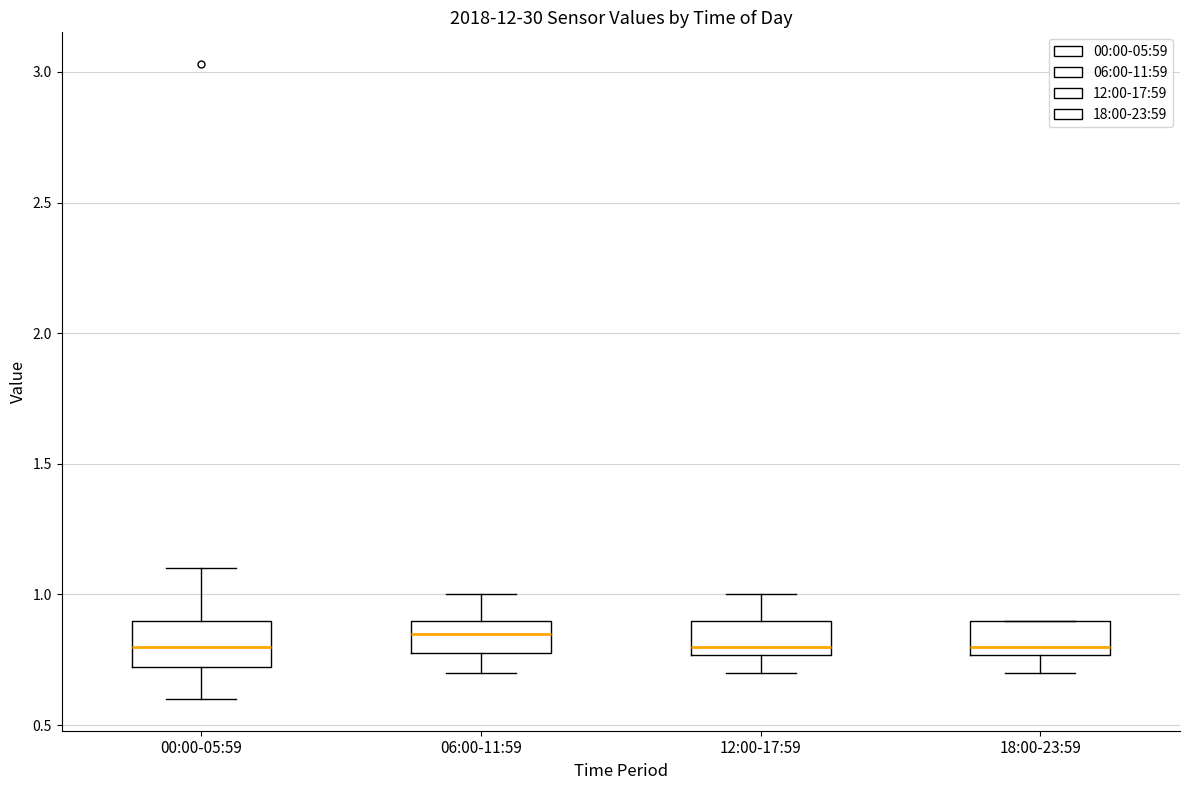

Where is the upper edge of the box for 06:00-11:59 on the y-axis? The values are not printed on the chart, so give them approximately, as read against the axis.

0.90